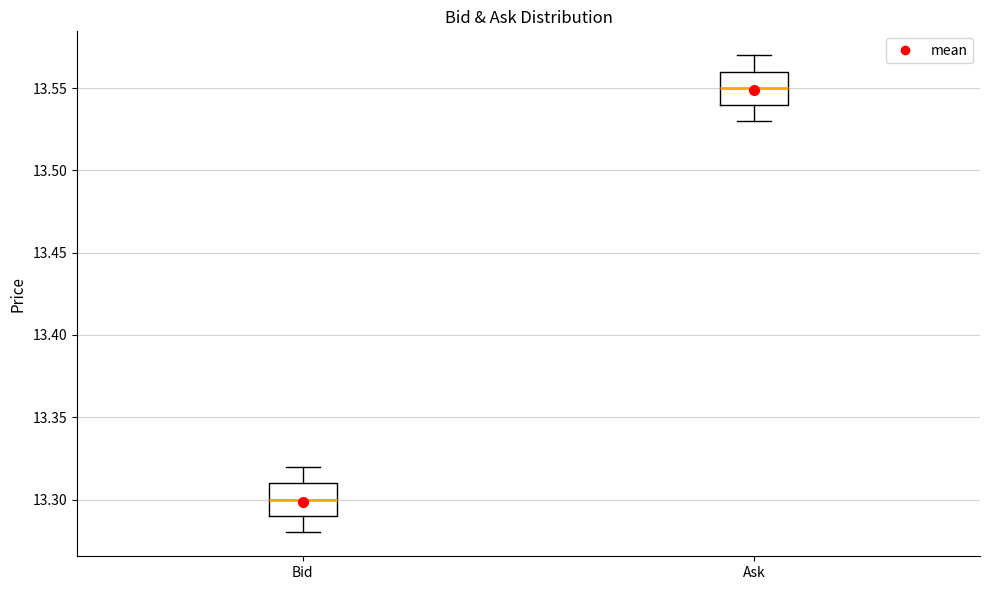

Where is the upper edge of the box for Bid on the y-axis? The values are not printed on the chart, so give them approximately, as read against the axis.

13.31